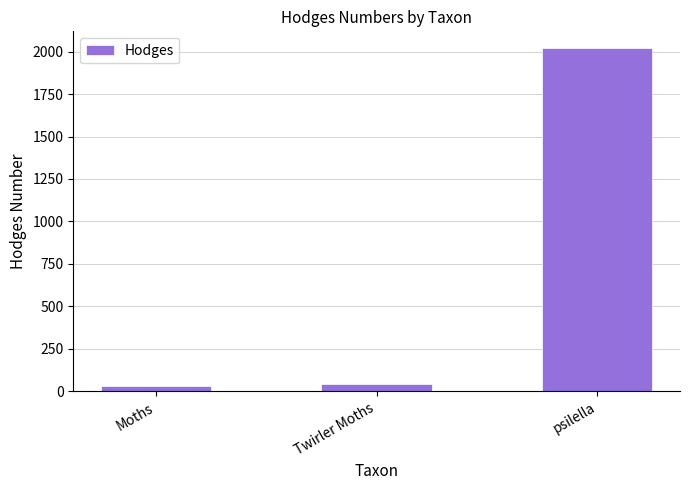

What is the label of the 1st bar from the right?

psilella